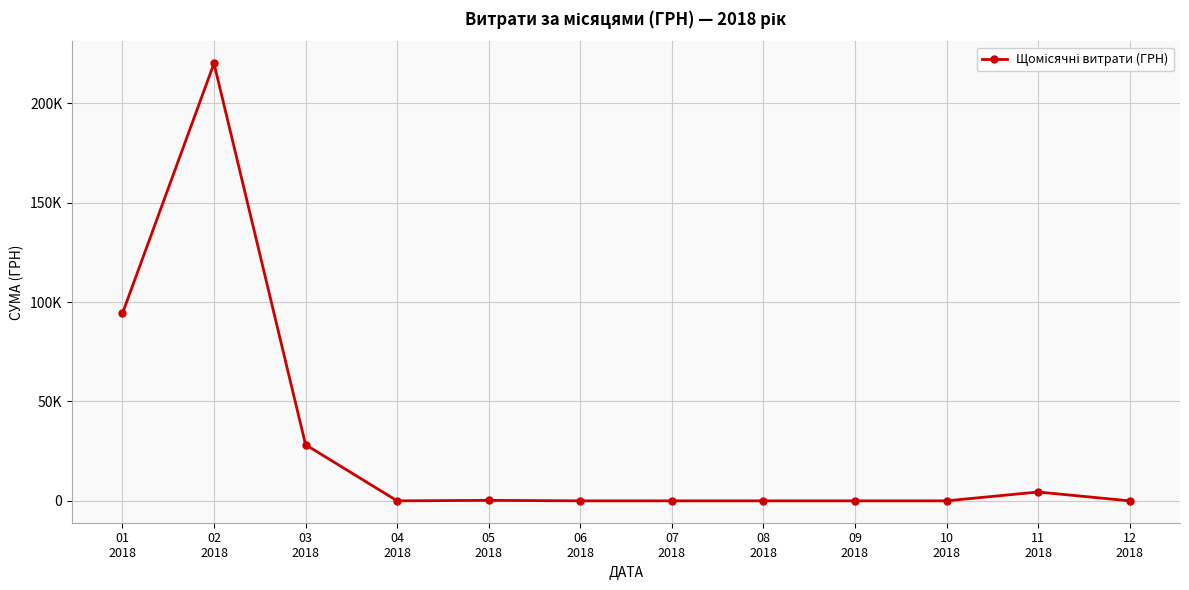

What is the label of the 2nd point from the right?

11
2018